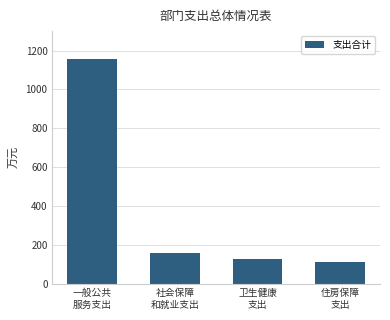

Are the bars horizontal?

No